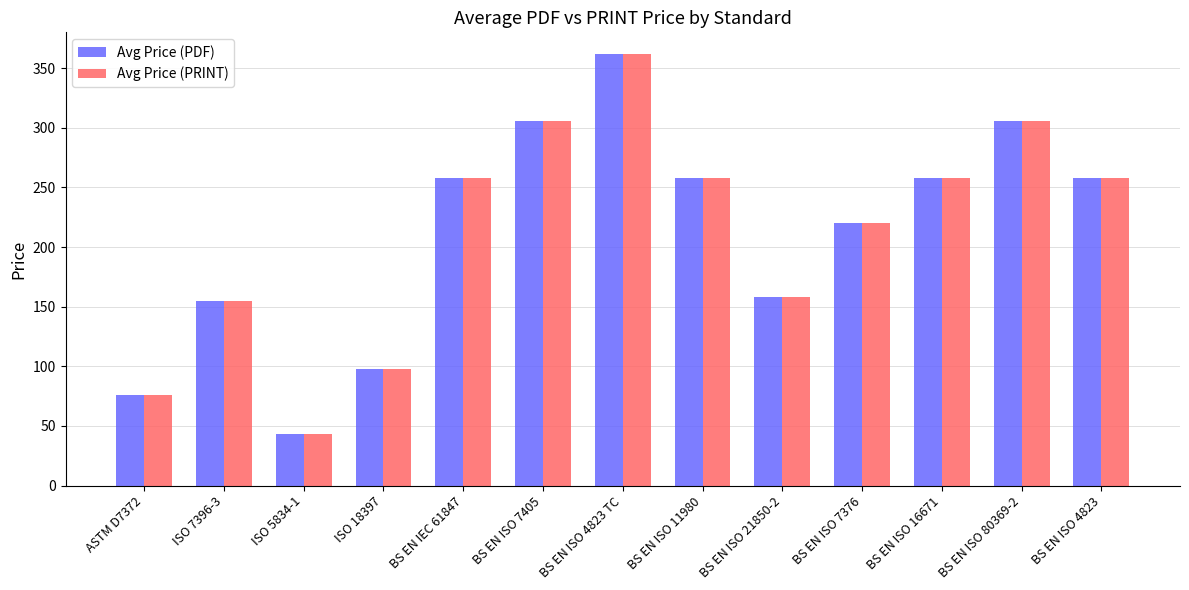

Reading left to right, what are all the values shown in this chart?

Avg Price (PDF): ASTM D7372=76	ISO 7396-3=155	ISO 5834-1=43	ISO 18397=98	BS EN IEC 61847=258	BS EN ISO 7405=306	BS EN ISO 4823 TC=362	BS EN ISO 11980=258	BS EN ISO 21850-2=158	BS EN ISO 7376=220	BS EN ISO 16671=258	BS EN ISO 80369-2=306	BS EN ISO 4823=258
Avg Price (PRINT): ASTM D7372=76	ISO 7396-3=155	ISO 5834-1=43	ISO 18397=98	BS EN IEC 61847=258	BS EN ISO 7405=306	BS EN ISO 4823 TC=362	BS EN ISO 11980=258	BS EN ISO 21850-2=158	BS EN ISO 7376=220	BS EN ISO 16671=258	BS EN ISO 80369-2=306	BS EN ISO 4823=258